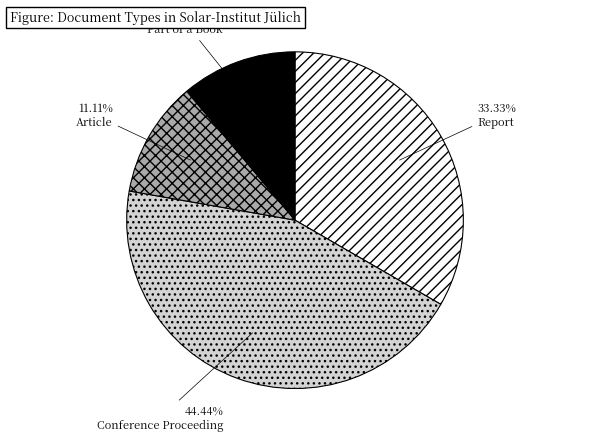

Is Part of a Book the majority of the pie?

No